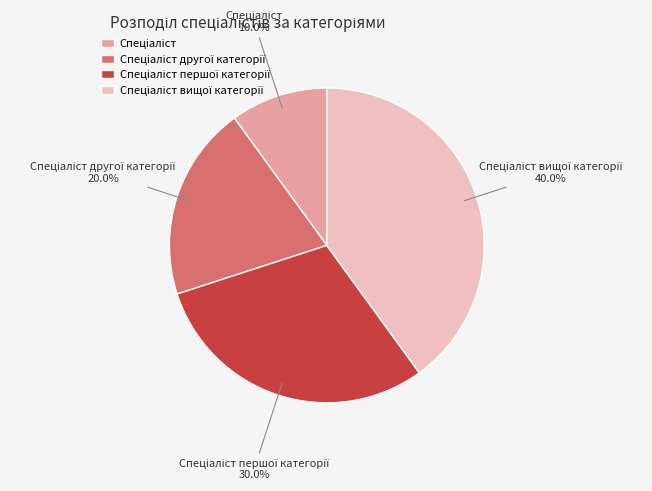

How many slices are in this pie chart?

4